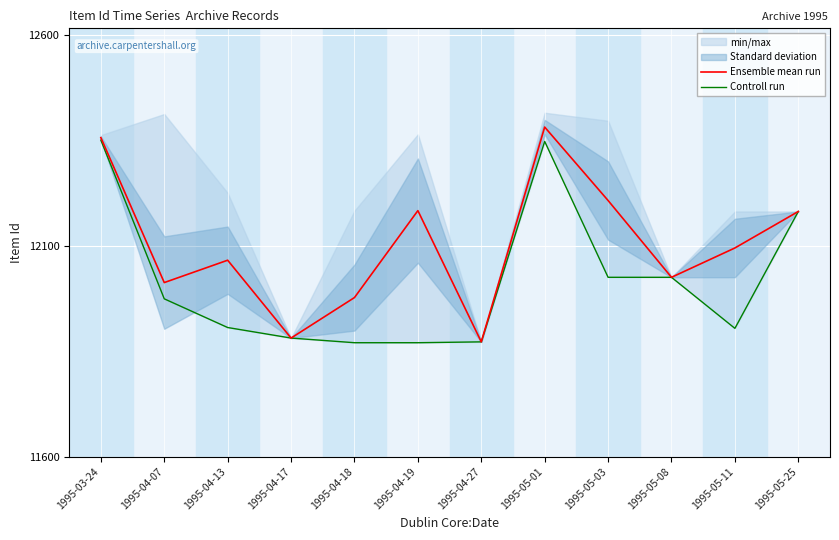

List the series in order of their overall mean, lowest first.

Controll run, Ensemble mean run